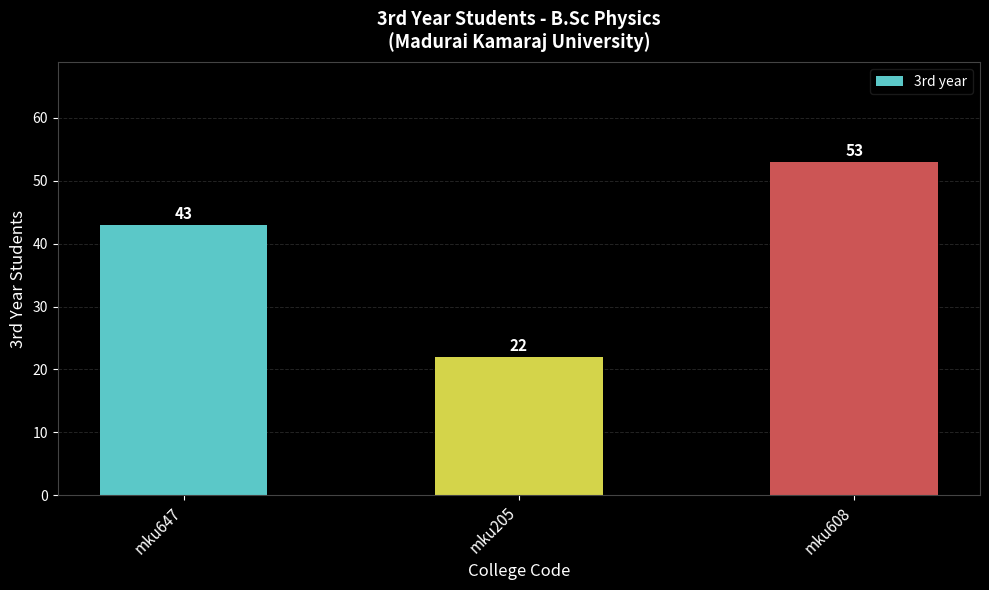

Rank the categories by value from lowest to highest.

mku205, mku647, mku608